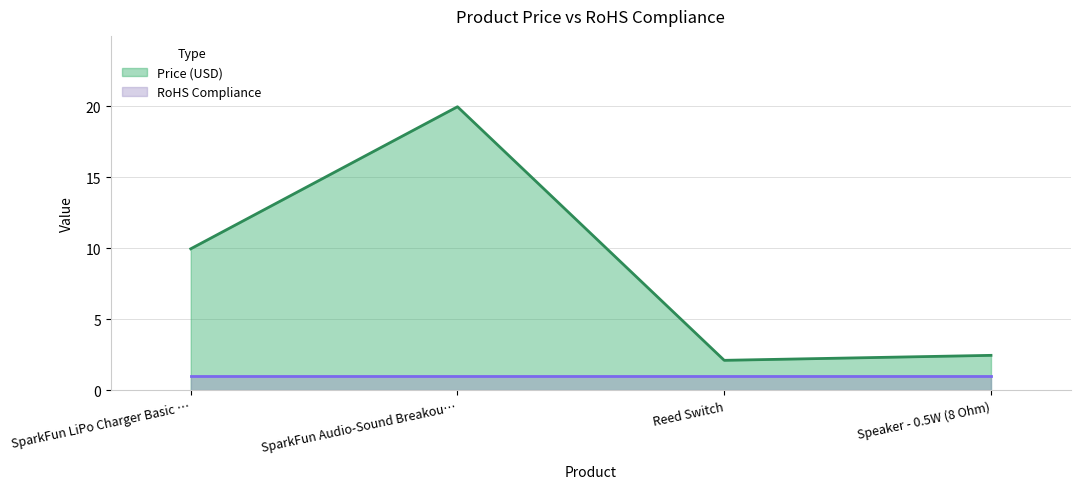

How many interior local peaks (higher than both neighbors) does the data have?

1